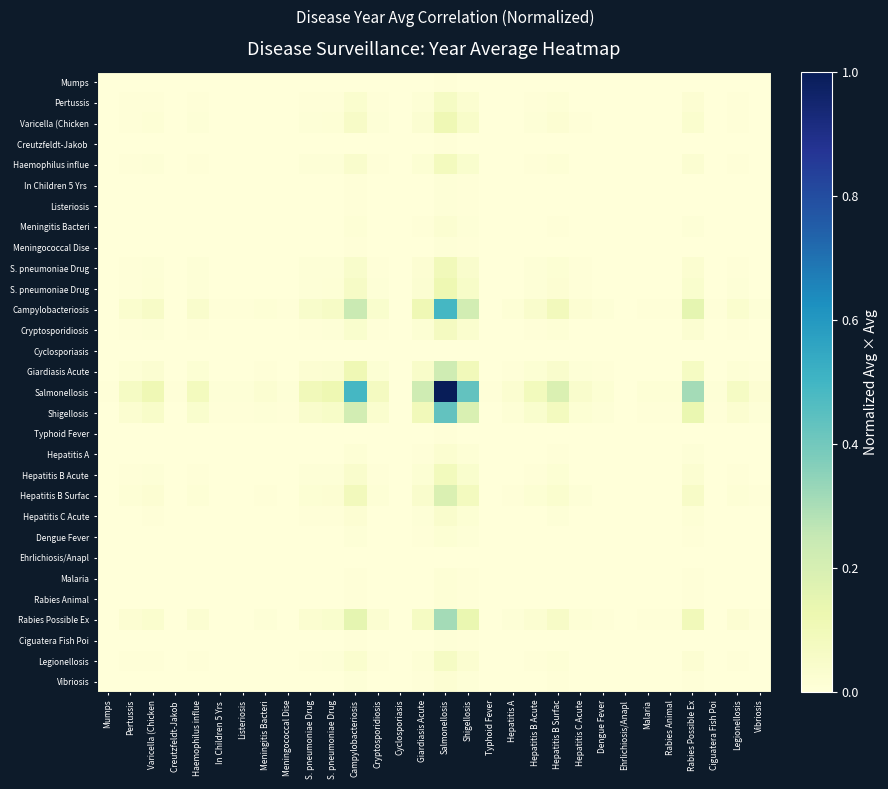

Count the number of categories in the chart.

30